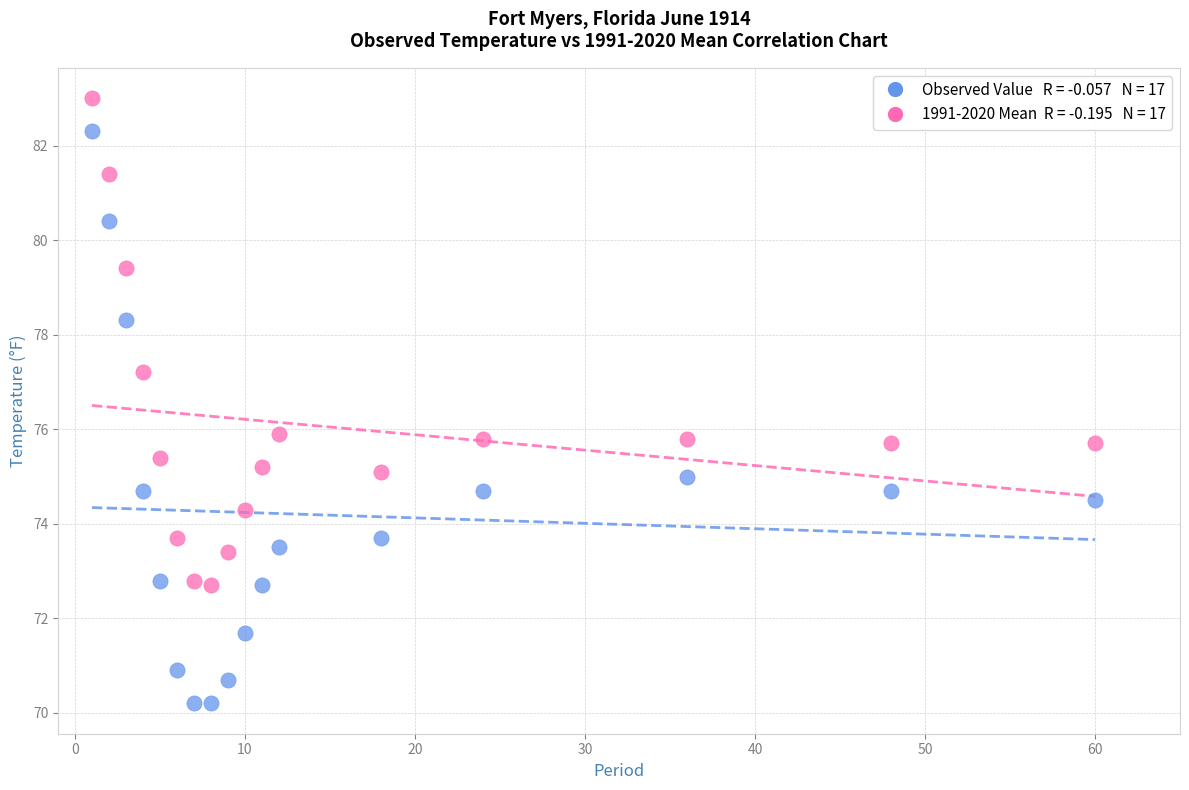

Across all data points, what is the range of X values (max minus min)?

59.0